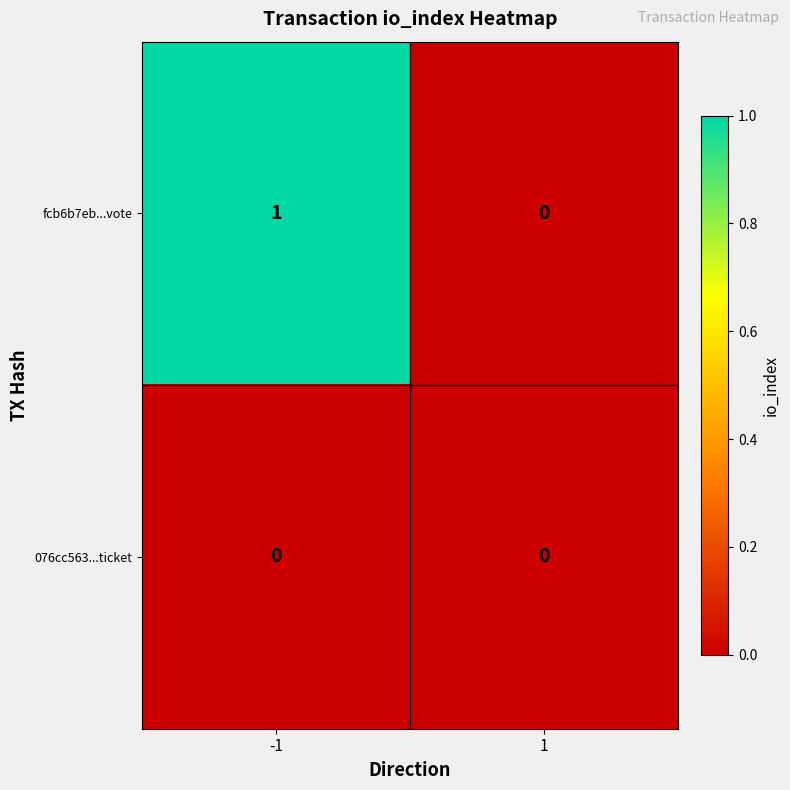

Reading left to right, what are all the values shown in this chart?

fcb6b7eb...vote: -1=1	1=0
076cc563...ticket: -1=0	1=0